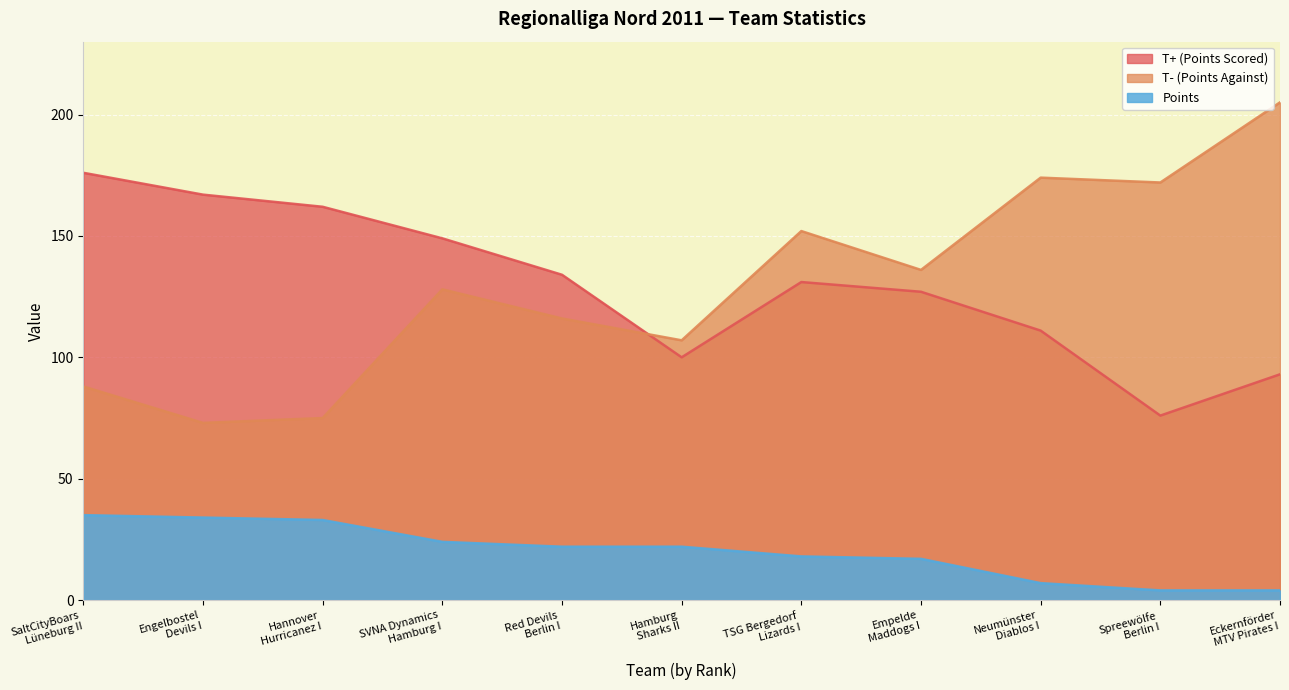

Reading right to left, transcribe all the data shown in this chart.

T+ (Points Scored): Eckernförder
MTV Pirates I=93	Spreewölfe
Berlin I=76	Neumünster
Diablos I=111	Empelde
Maddogs I=127	TSG Bergedorf
Lizards I=131	Hamburg
Sharks II=100	Red Devils
Berlin I=134	SVNA Dynamics
Hamburg I=149	Hannover
Hurricanez I=162	Engelbostel
Devils I=167	SaltCityBoars
Lüneburg II=176
T- (Points Against): Eckernförder
MTV Pirates I=205	Spreewölfe
Berlin I=172	Neumünster
Diablos I=174	Empelde
Maddogs I=136	TSG Bergedorf
Lizards I=152	Hamburg
Sharks II=107	Red Devils
Berlin I=116	SVNA Dynamics
Hamburg I=128	Hannover
Hurricanez I=75	Engelbostel
Devils I=73	SaltCityBoars
Lüneburg II=88
Points: Eckernförder
MTV Pirates I=4	Spreewölfe
Berlin I=4	Neumünster
Diablos I=7	Empelde
Maddogs I=17	TSG Bergedorf
Lizards I=18	Hamburg
Sharks II=22	Red Devils
Berlin I=22	SVNA Dynamics
Hamburg I=24	Hannover
Hurricanez I=33	Engelbostel
Devils I=34	SaltCityBoars
Lüneburg II=35